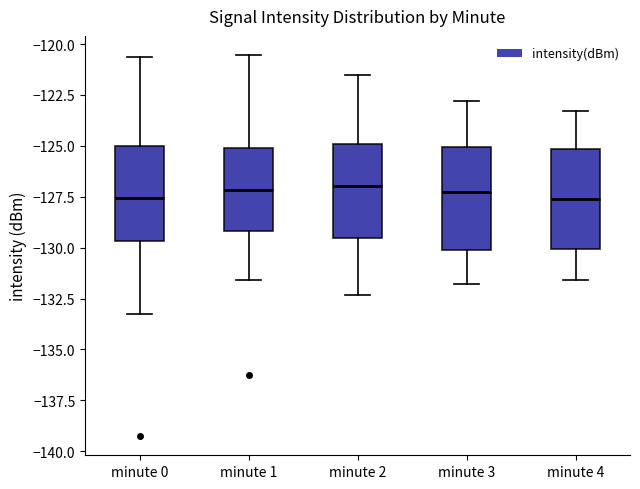

Reading left to right, read every box against the y-axis: the position of its median line, the range the box covers, and the ends of its whiskers. The values are not printed on the chart, so give them approximately, as read against the axis.

minute 0: median -127.5, box -129.5 to -125.0, whiskers -133.5 to -120.5
minute 1: median -127.0, box -129.0 to -125.0, whiskers -131.5 to -120.5
minute 2: median -127.0, box -129.5 to -125.0, whiskers -132.5 to -121.5
minute 3: median -127.0, box -130.0 to -125.0, whiskers -132.0 to -123.0
minute 4: median -127.5, box -130.0 to -125.0, whiskers -131.5 to -123.5